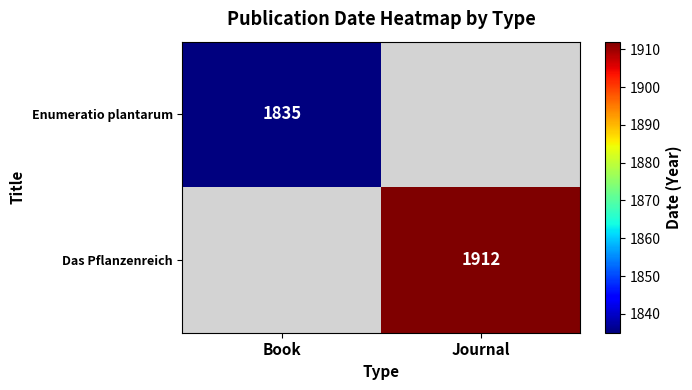

Is the value of Enumeratio plantarum at Book greater than the value of Das Pflanzenreich at Journal?

No